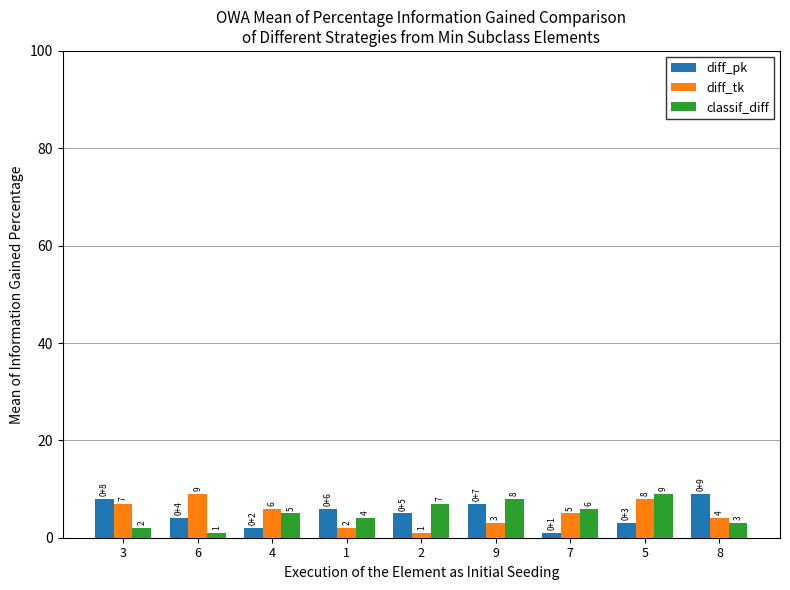

What is the spread (max minus min) of values at 3?

6